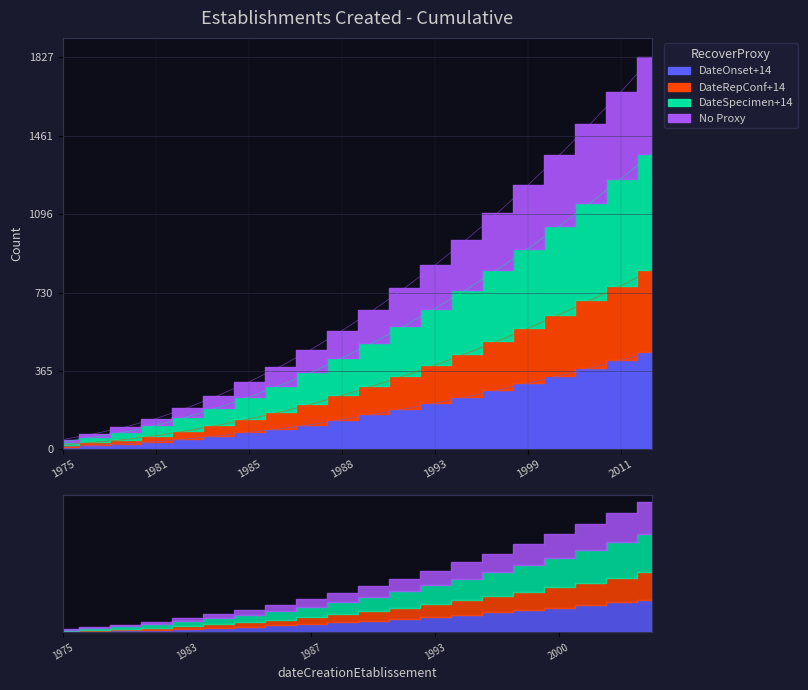

Count the number of data series in this chart.

4